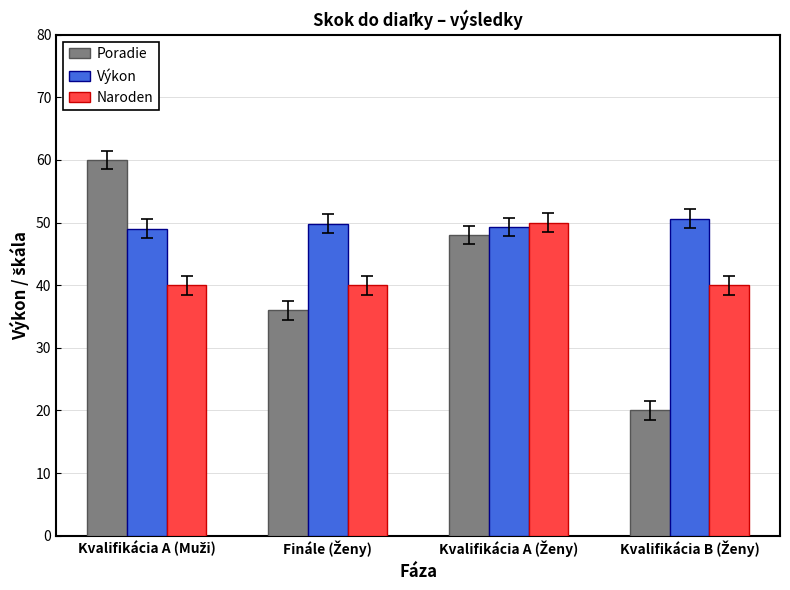

Which series has the largest total across all categories?

Výkon